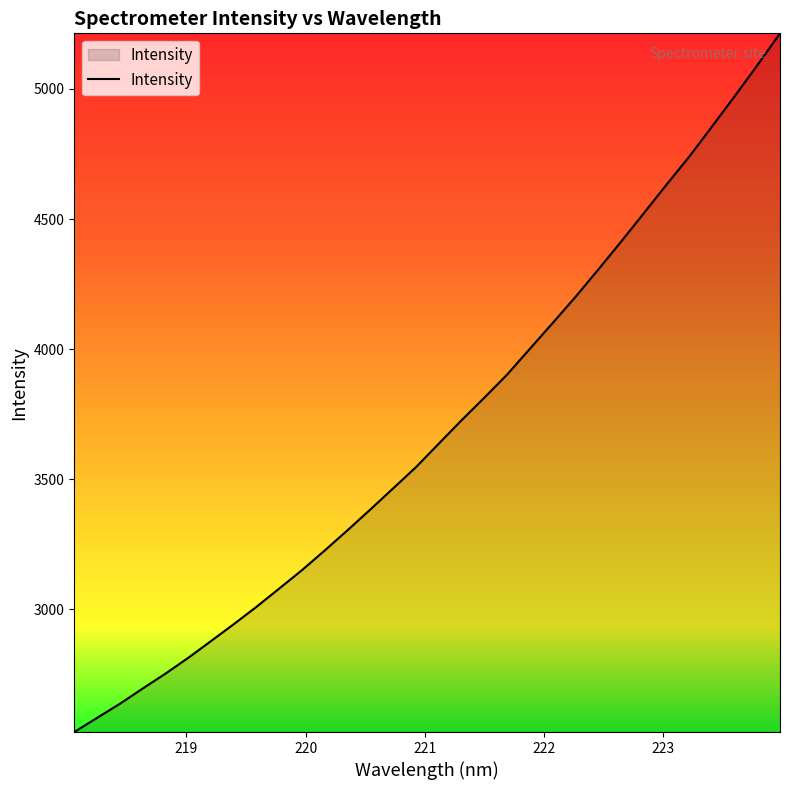

What is the maximum value shown in the chart?

5213.6